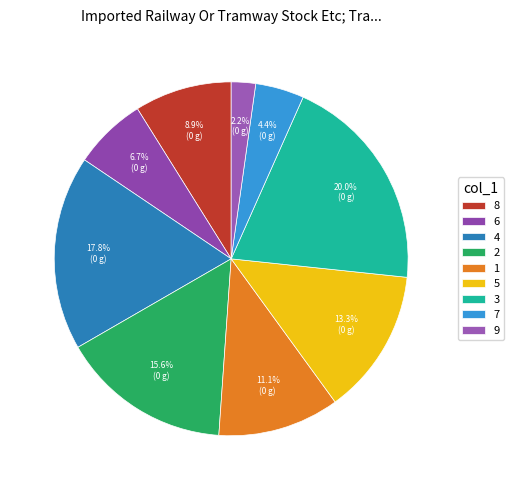

To the nearest percent, what is the combined percentage of 7 and 6?

11%